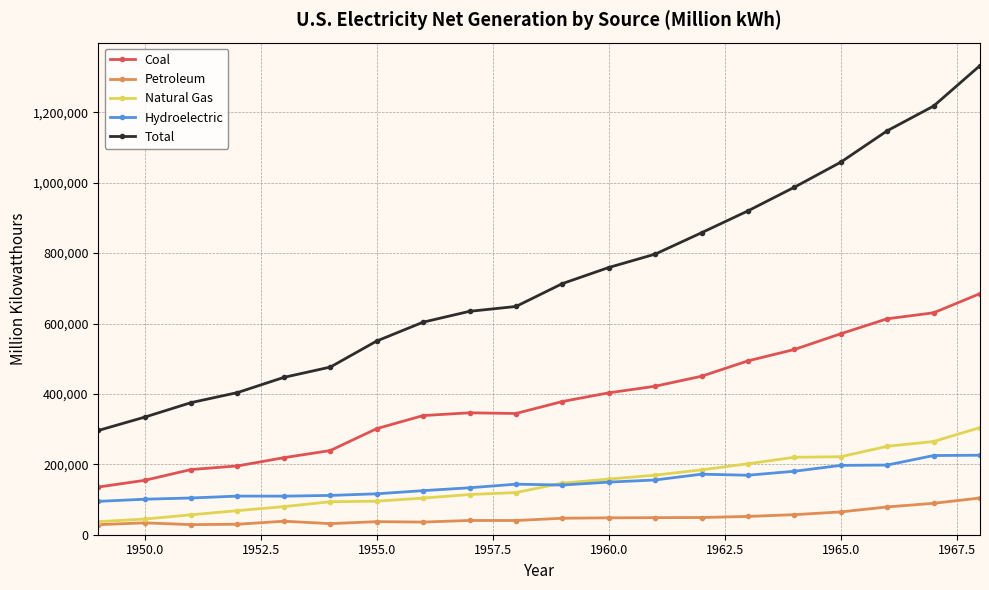

True or false: Coal and Petroleum cross at least once.

False